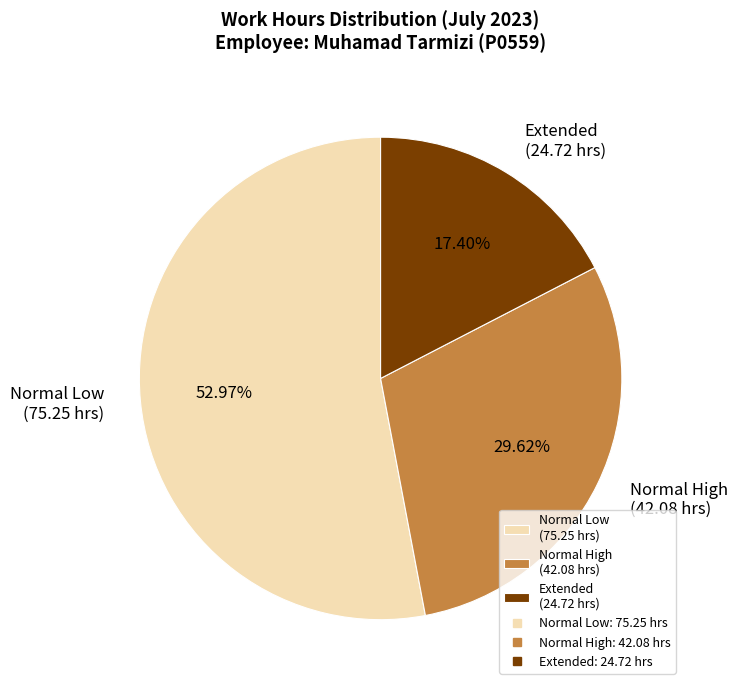

Is there any slice that represents more than half of the pie?

Yes